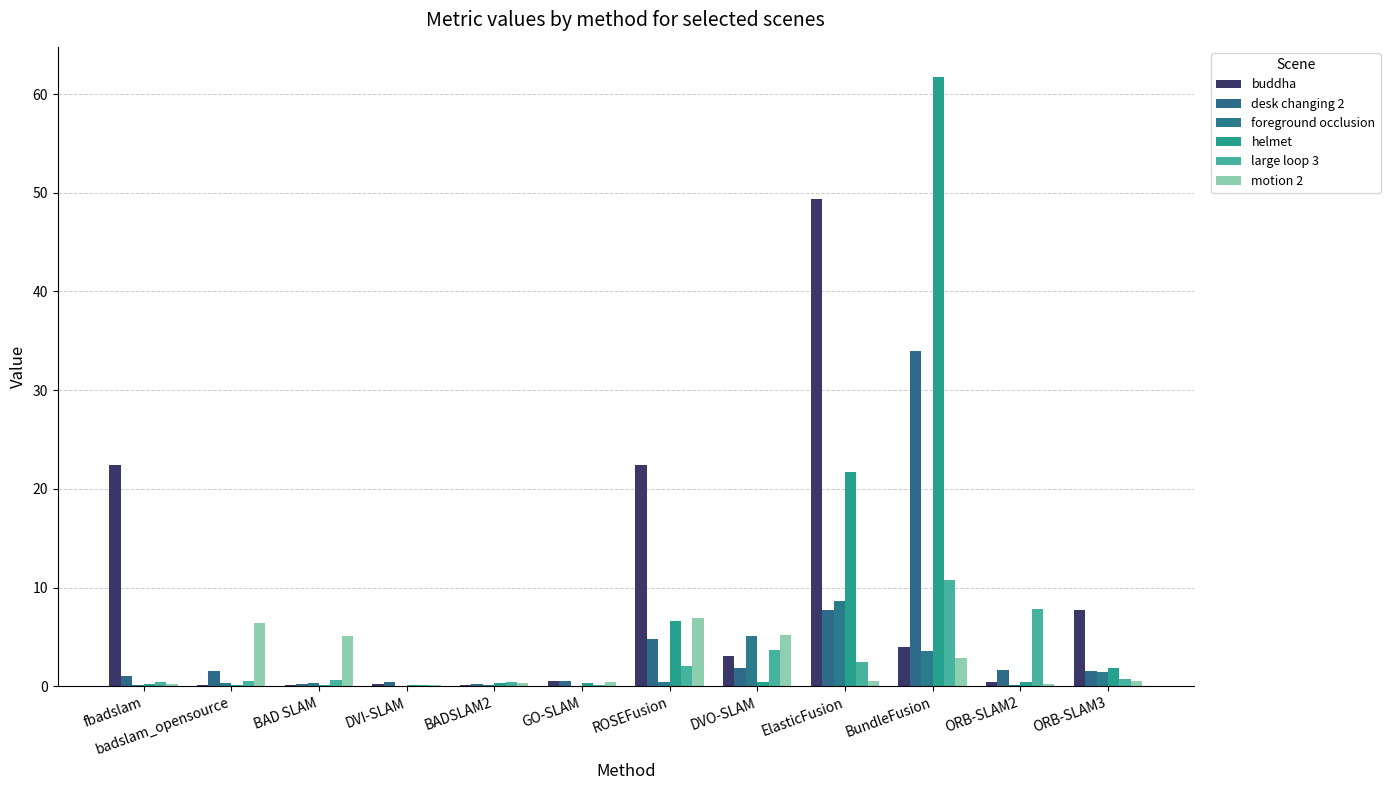

At which label does large loop 3 reach its peak?

BundleFusion